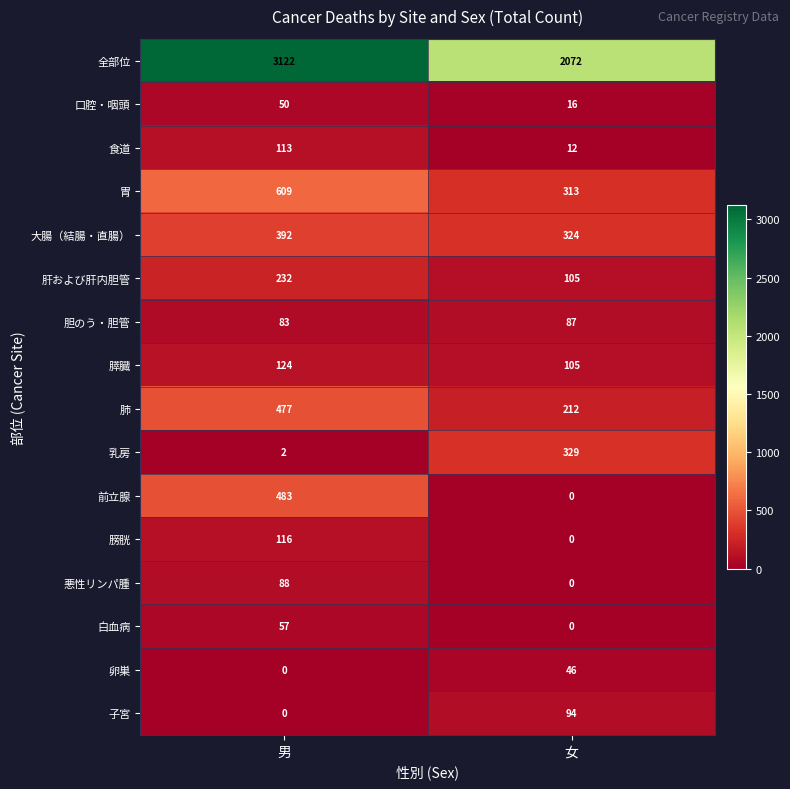

List the series in order of their peak value, lowest first.

卵巣, 口腔・咽頭, 白血病, 胆のう・胆管, 悪性リンパ腫, 子宮, 食道, 膀胱, 膵臓, 肝および肝内胆管, 乳房, 大腸（結腸・直腸）, 肺, 前立腺, 胃, 全部位